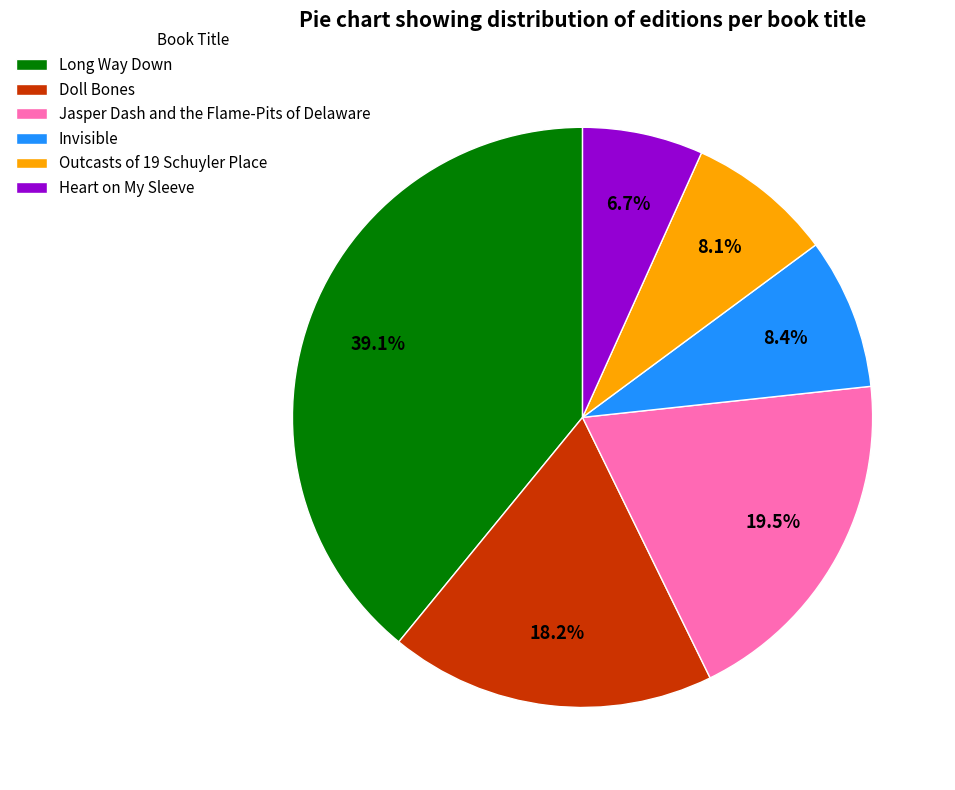

Approximately how many times larger is the value at Jasper Dash and the Flame-Pits of Delaware compared to Outcasts of 19 Schuyler Place?

2.4